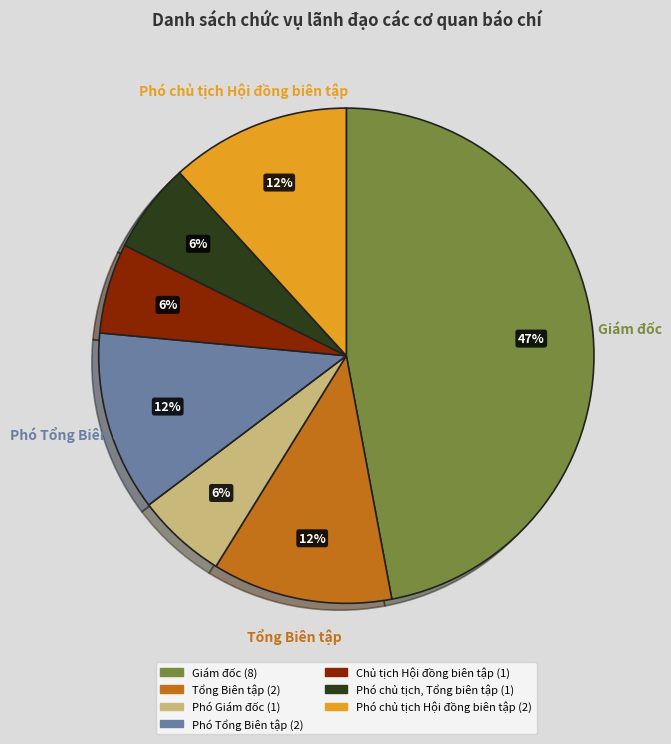

How many segments does this pie chart have?

7